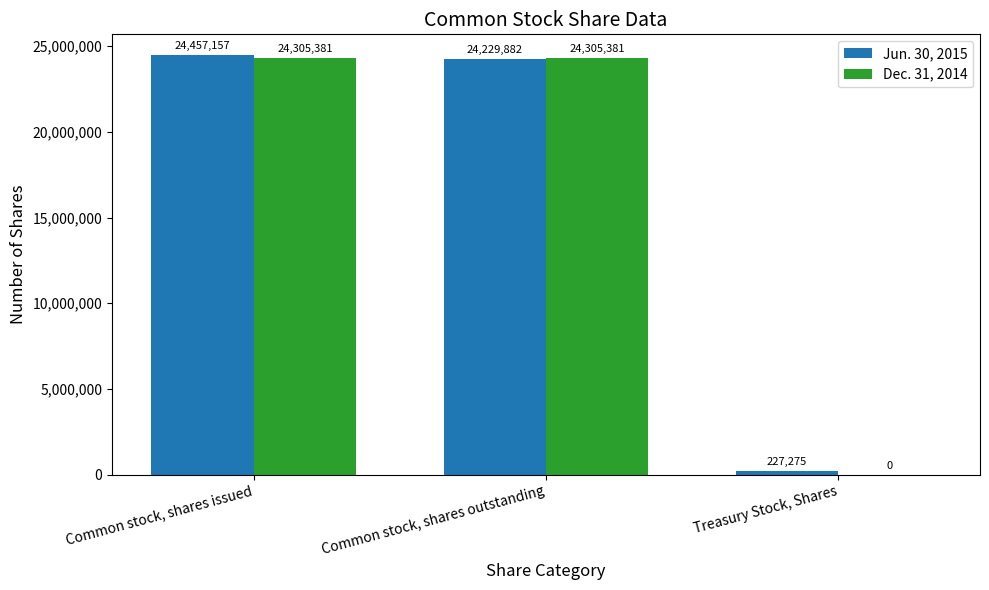

At which label is Jun. 30, 2015 closest to 12342216?

Common stock, shares outstanding